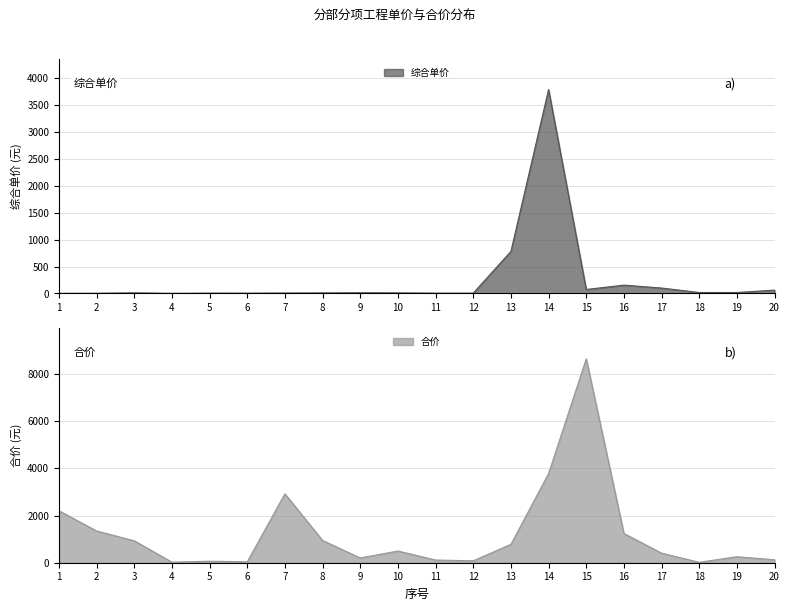

Count the number of data series in this chart.

2